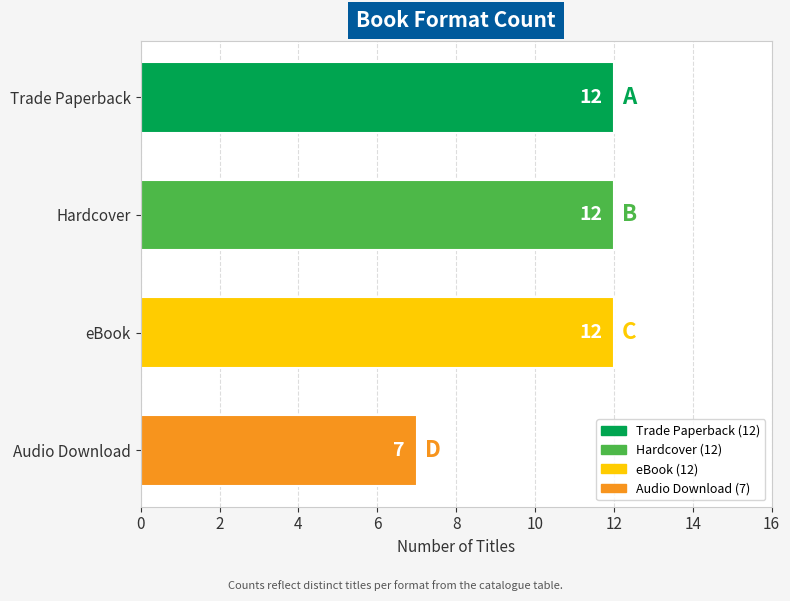

Reading bottom to top, list all the values displayed in this chart.

Audio Download=7	eBook=12	Hardcover=12	Trade Paperback=12